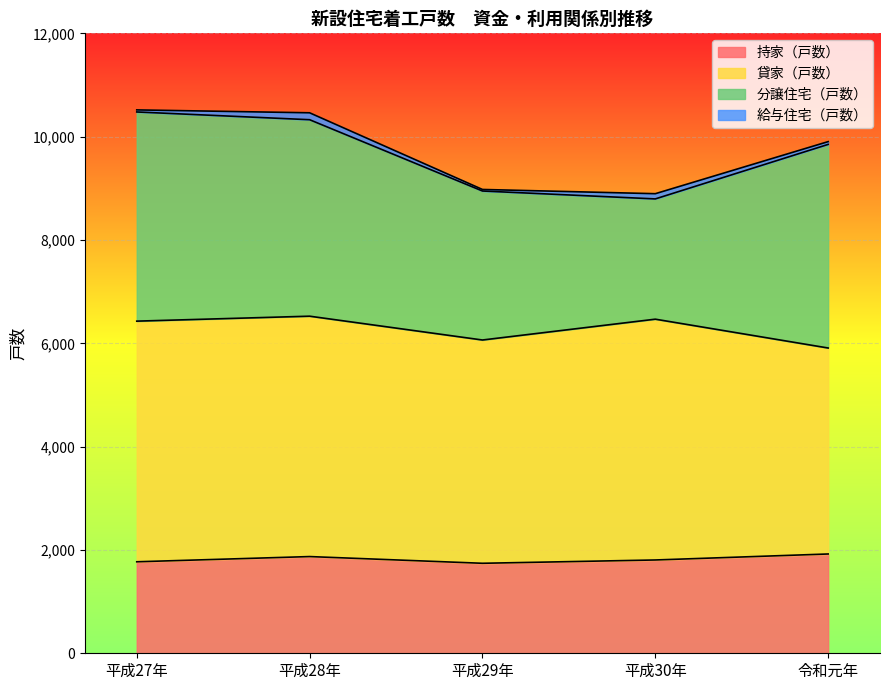

What is the lowest value of the 貸家（戸数） series?

3987